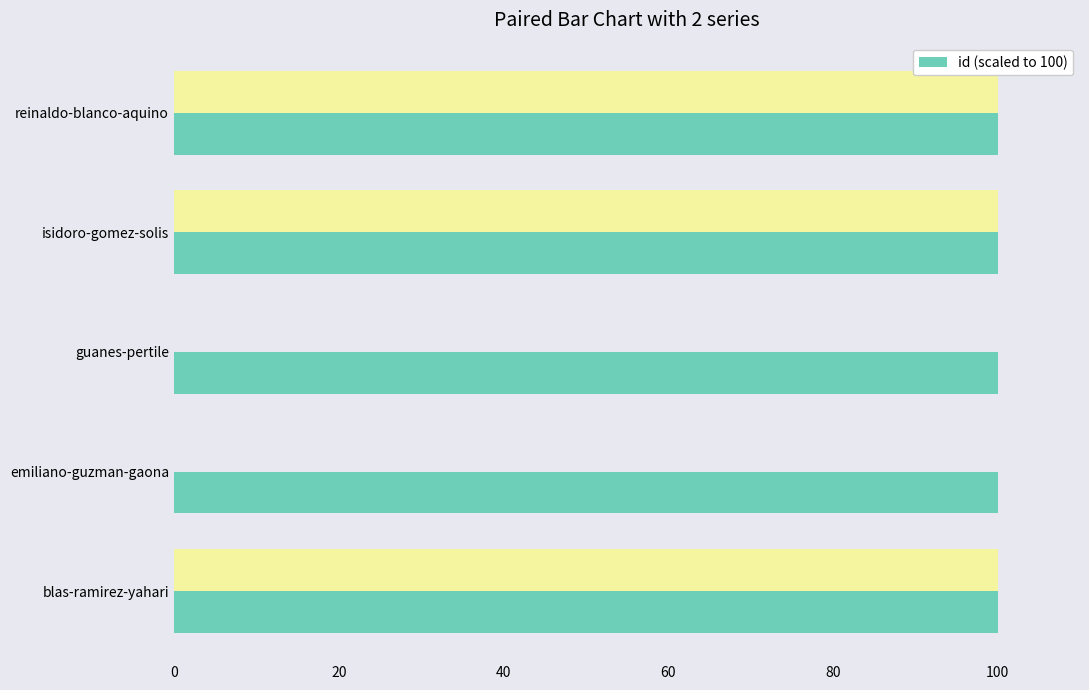

The value of id (scaled to 100) at reinaldo-blanco-aquino is 100.0. True or false?

True